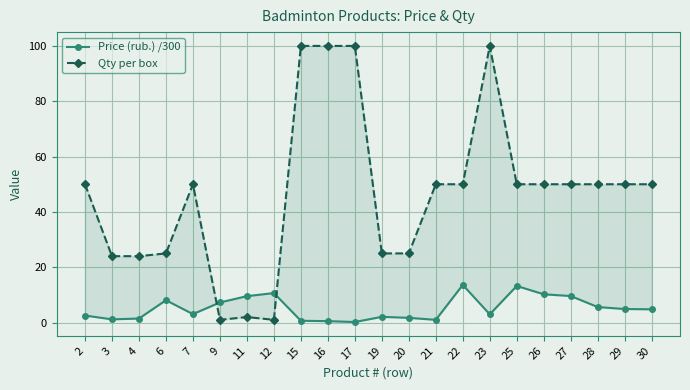

Between which two adjacent categories do Qty per box and Price (rub.) /300 first intersect?

7 and 9